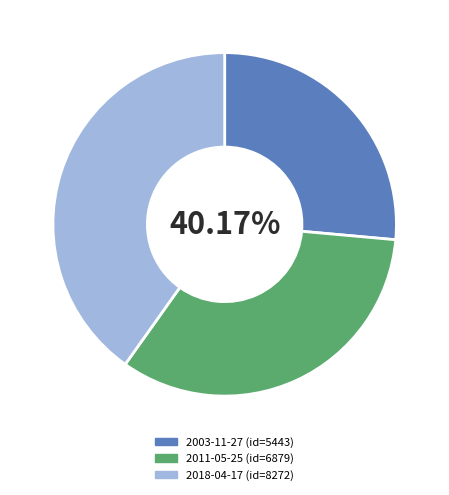

To the nearest percent, what portion does 2003-11-27 represent?

26%